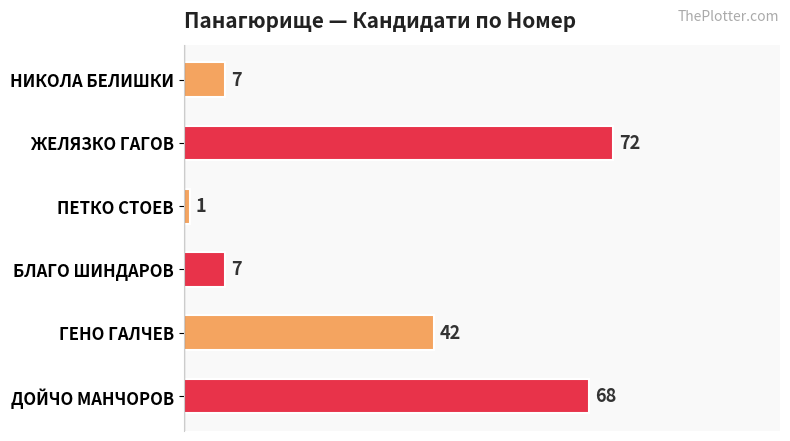

What is the minimum value shown in the chart?

1